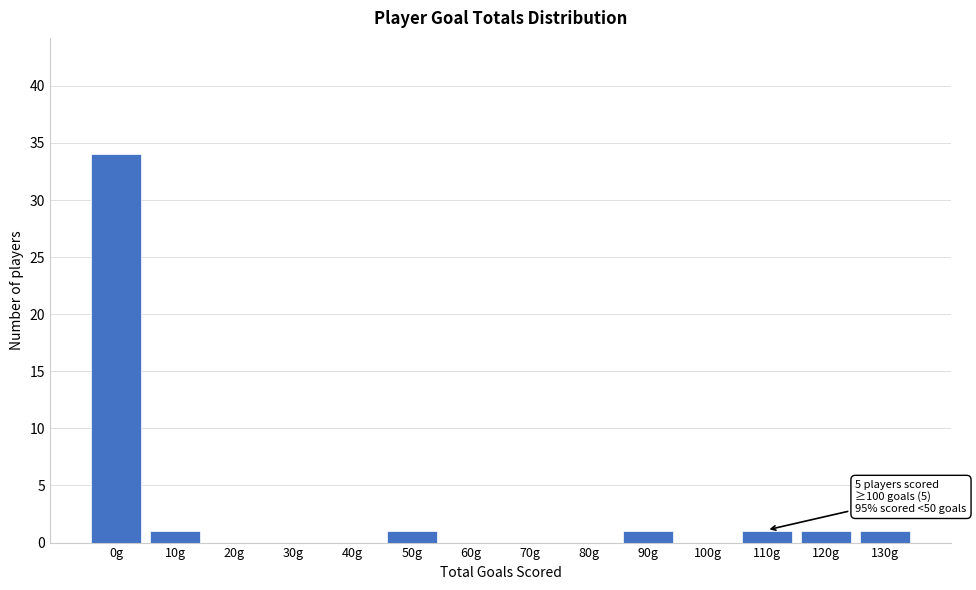

Reading left to right, what are all the values shown in this chart?

0g=34	10g=1	20g=0	30g=0	40g=0	50g=1	60g=0	70g=0	80g=0	90g=1	100g=0	110g=1	120g=1	130g=1